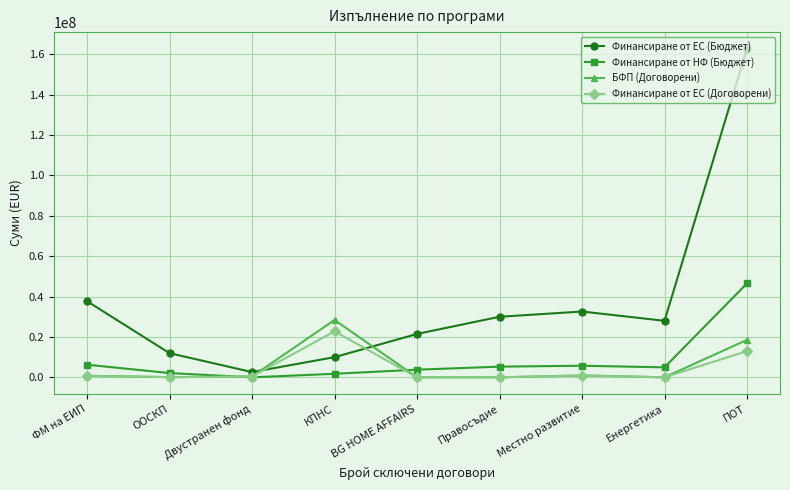

What is the label of the 6th point from the left?

Правосъдие